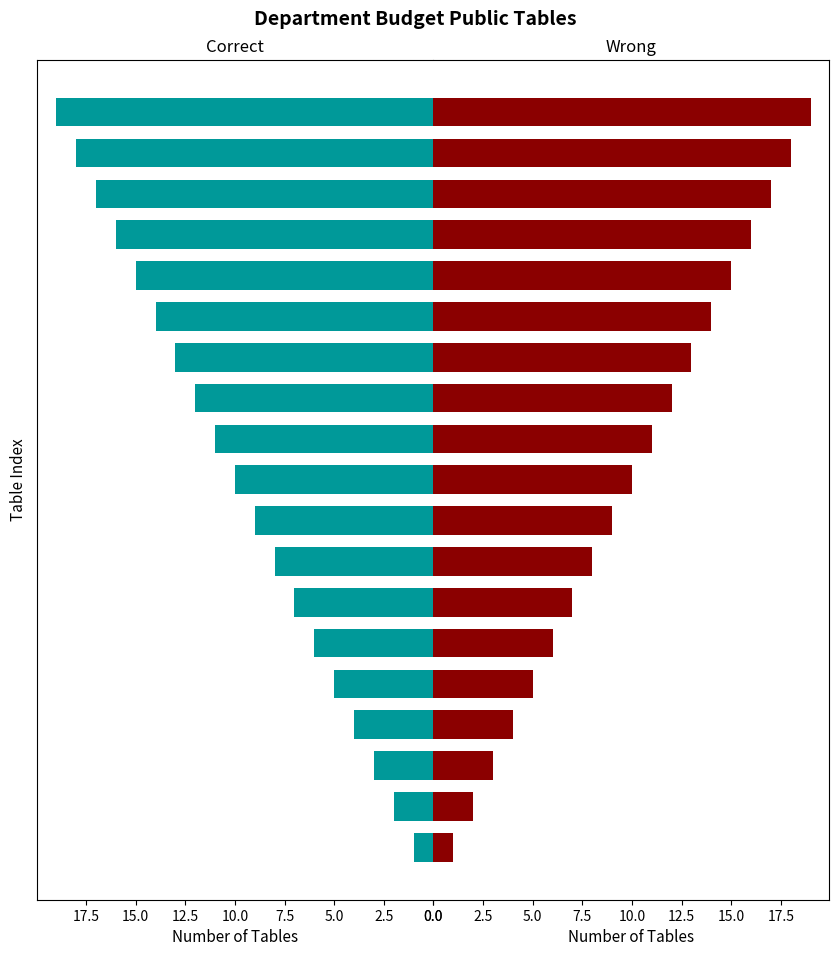

What is the sum of all Wrong values?

190